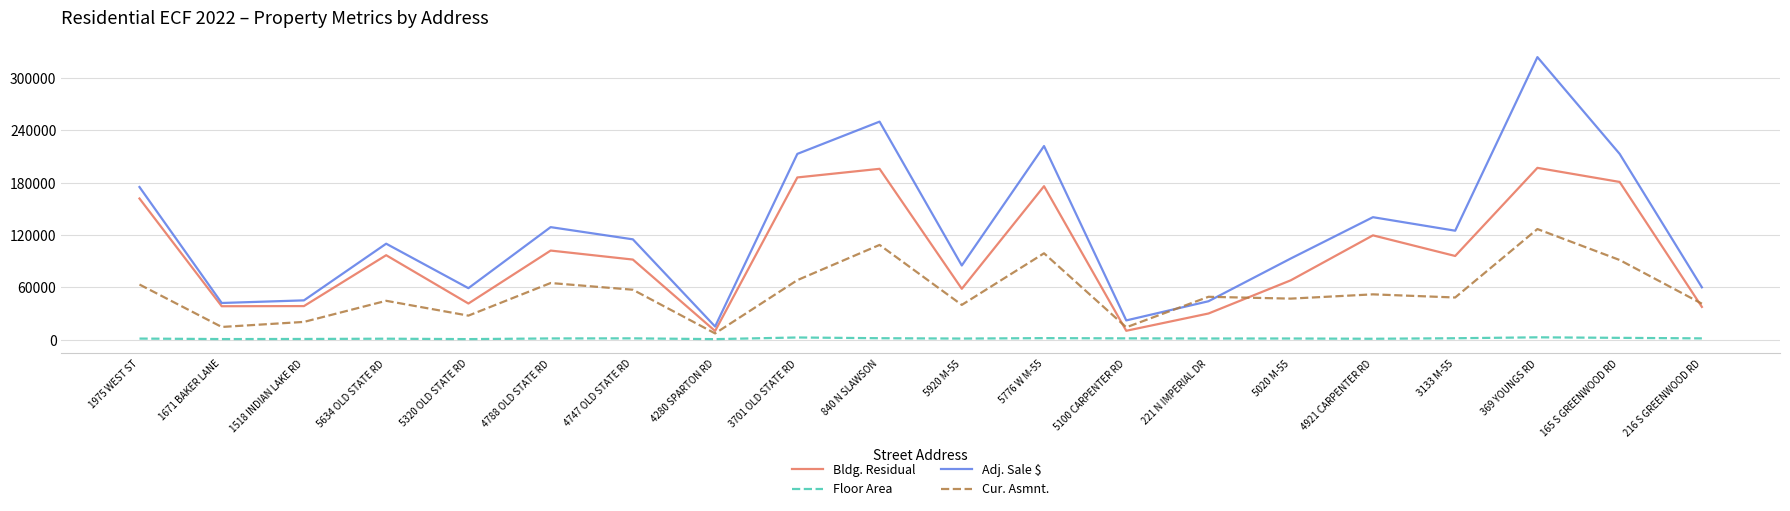

Which series changed the most between 3701 OLD STATE RD and 5920 M-55?

Adj. Sale $